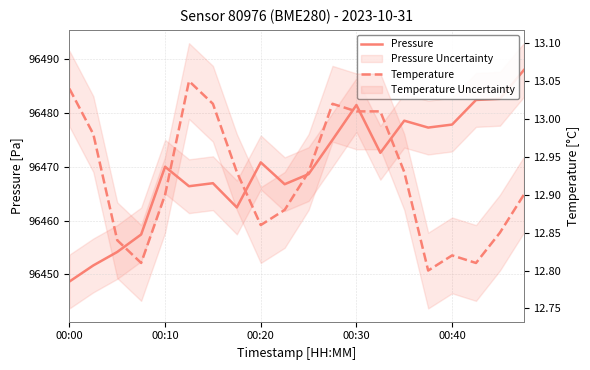

What is the value of the Temperature point at the 16th from the left?

12.8